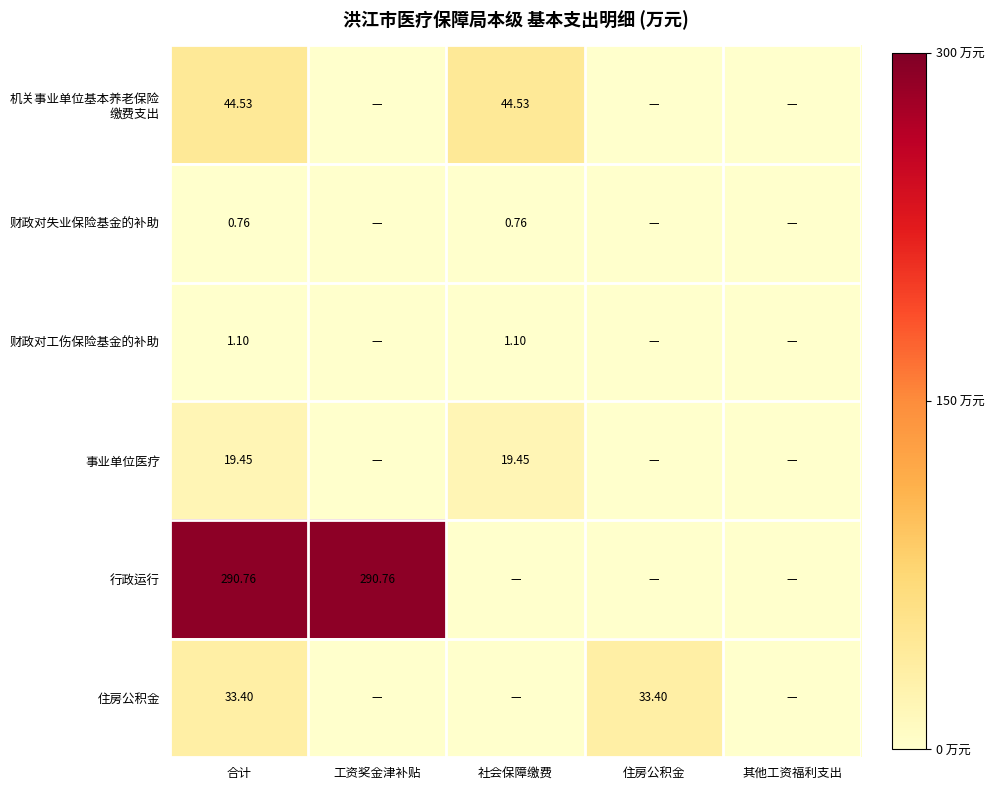

How many data points in 行政运行 are above 0?

2